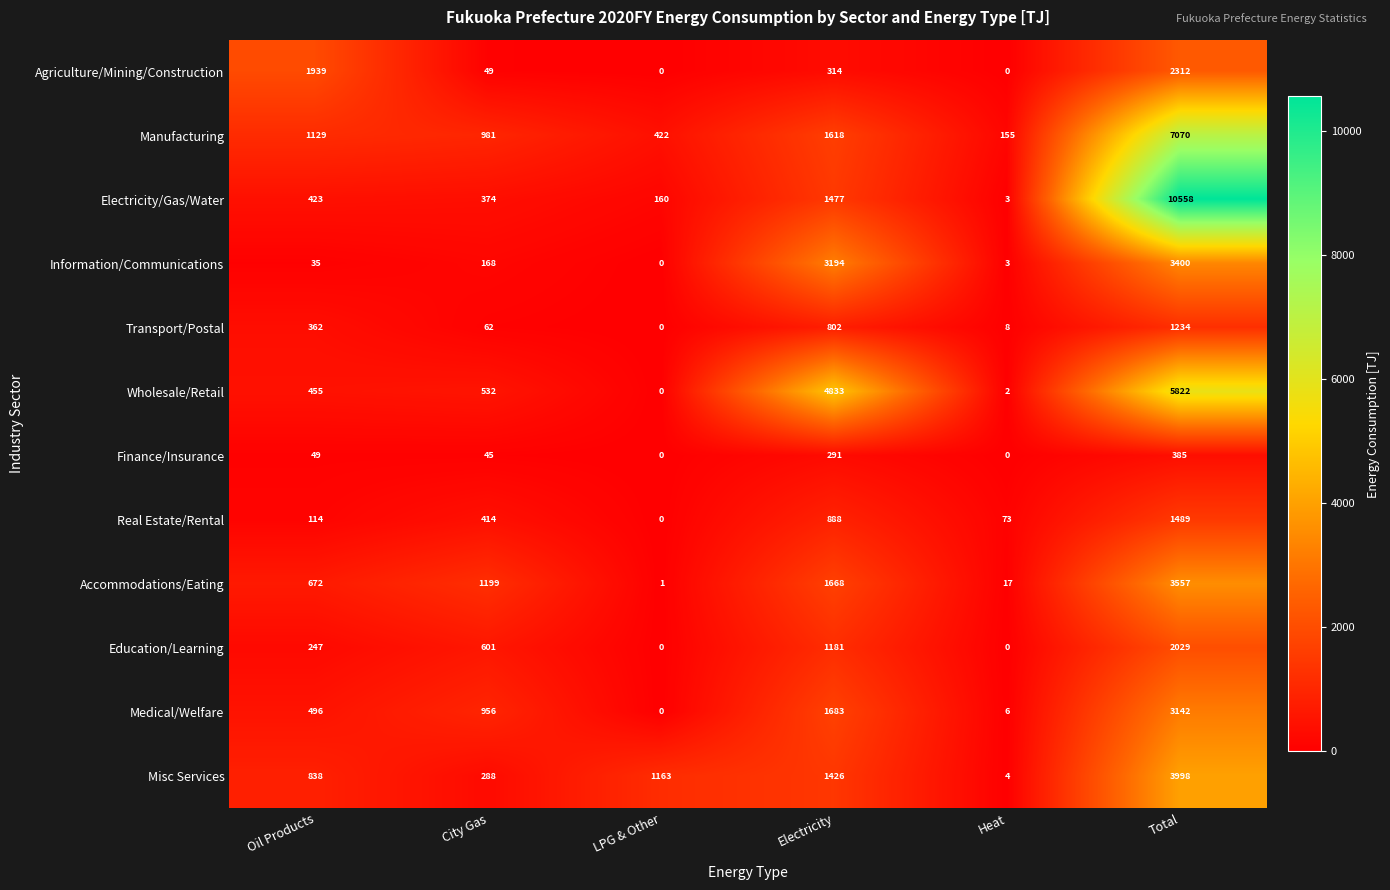

How many distinct data groups are displayed?

12